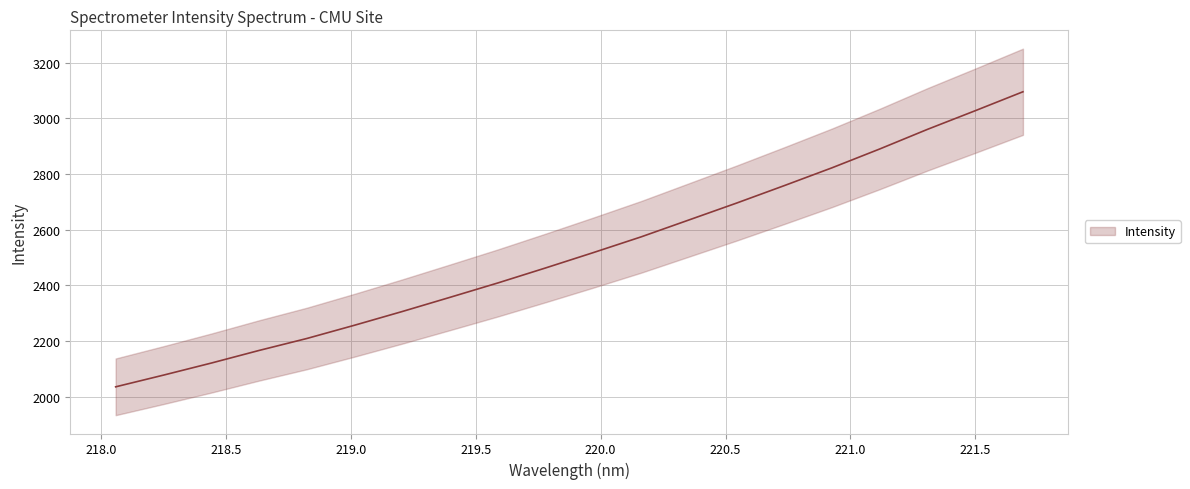

What is the difference between the maximum and minimum values?

1059.4